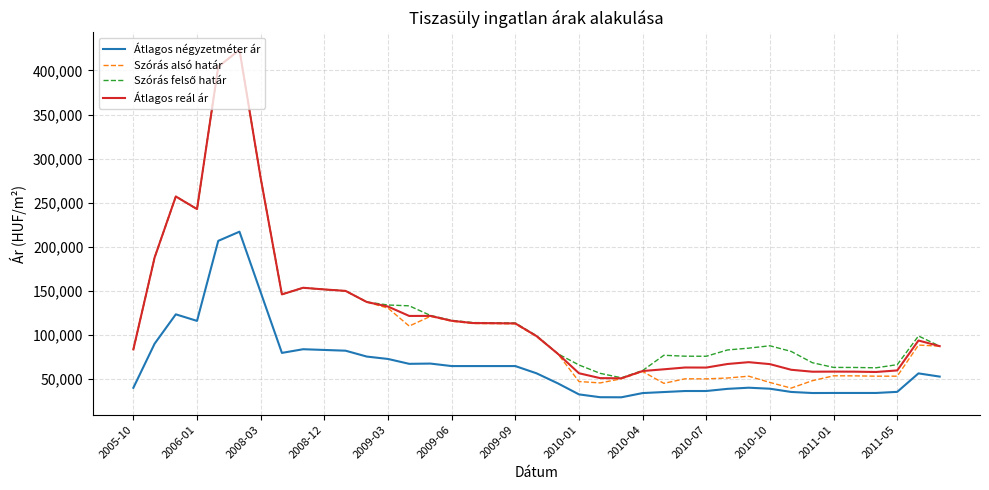

True or false: Átlagos reál ár and Átlagos négyzetméter ár cross at least once.

False